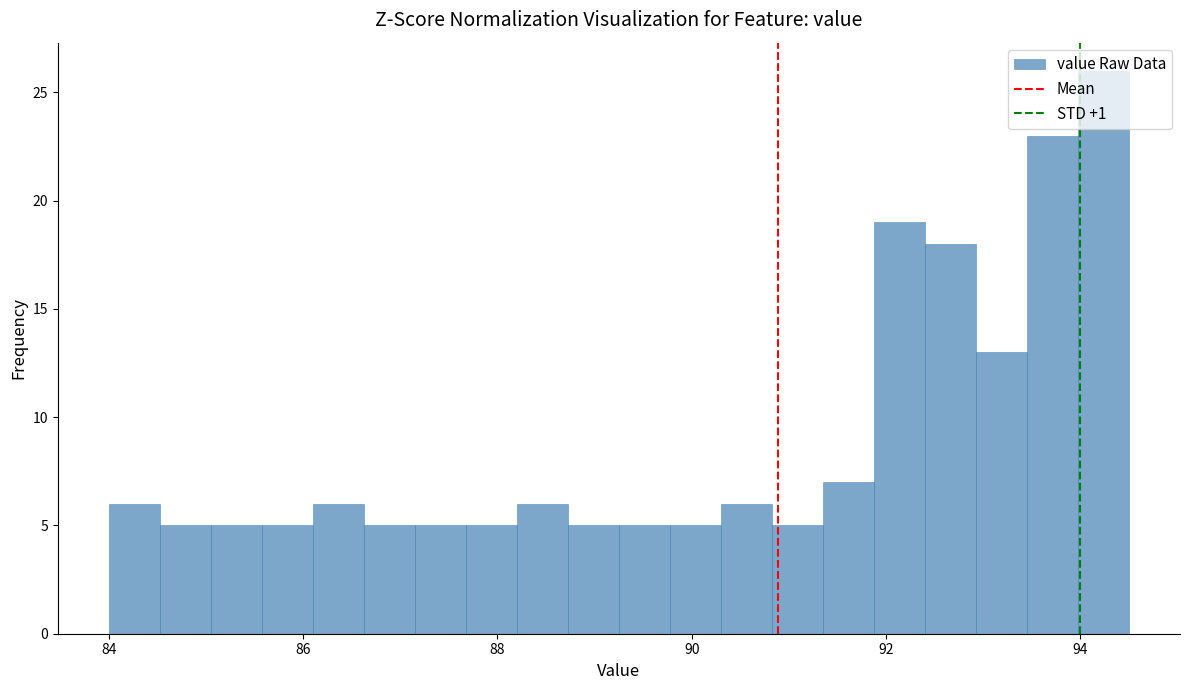

Around what value on the x-axis is the tallest bar? Give the approximate position of its centre, as read against the axis.

94.2